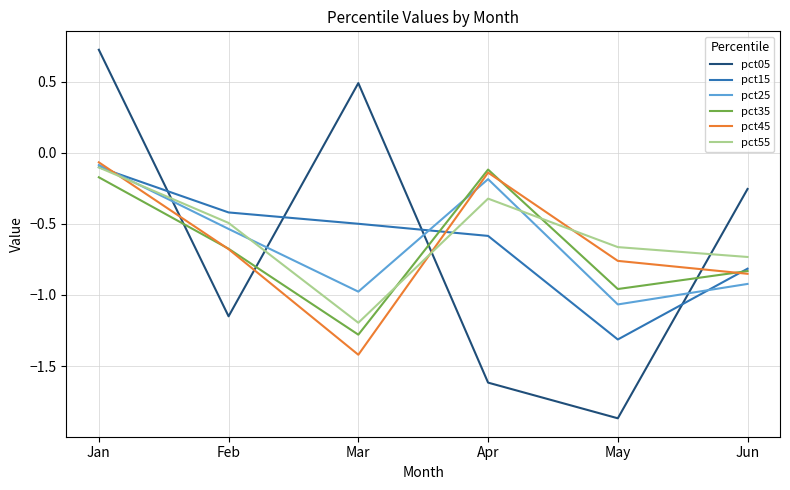

Which label corresponds to the largest value in the chart?

Jan